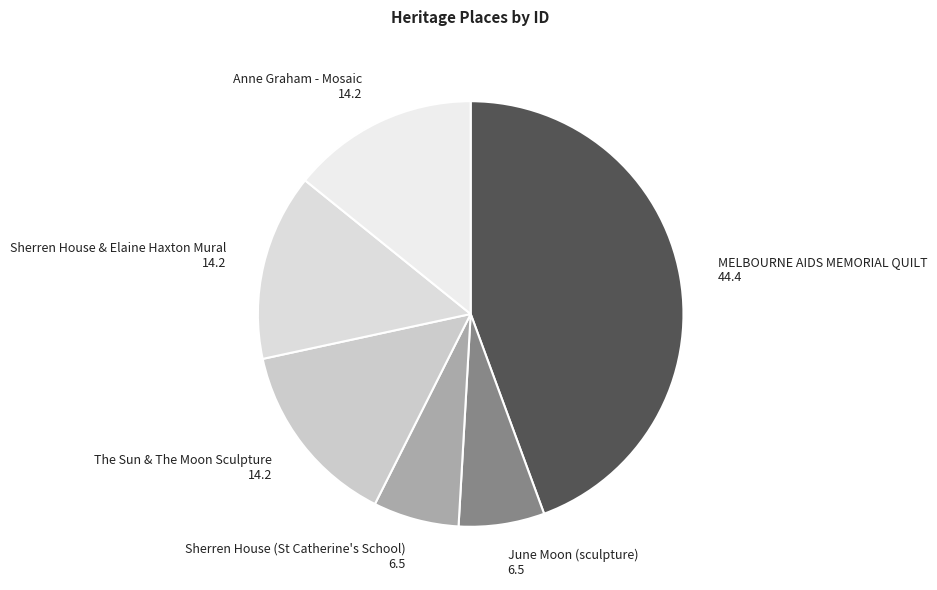

How many slices are in this pie chart?

6